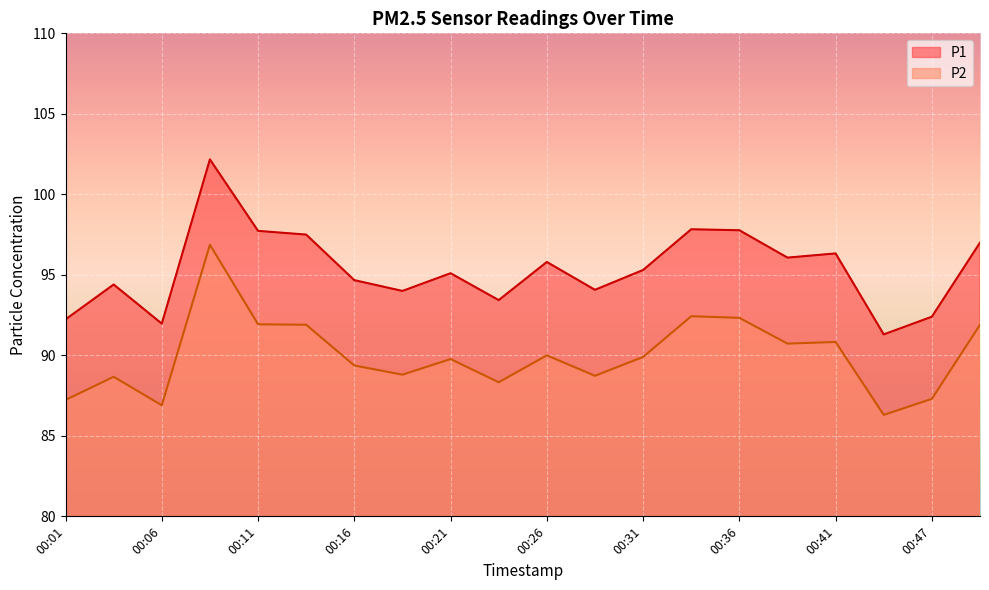

What is the minimum value shown in the chart?

86.3